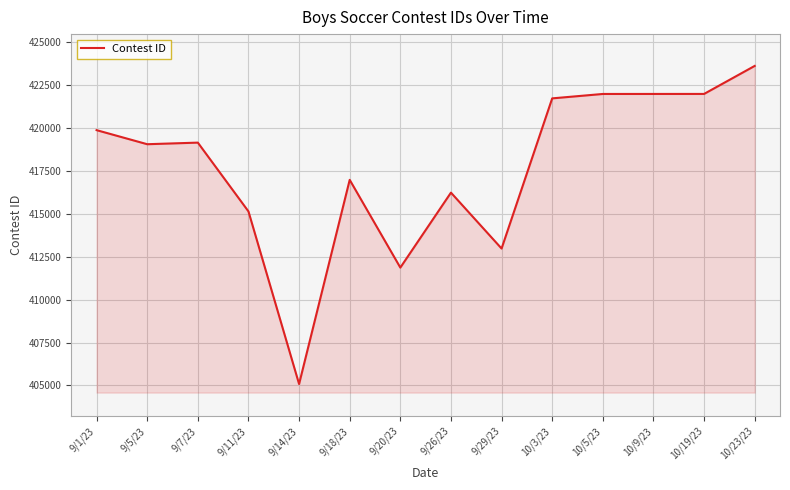

What is the difference between the values at 9/7/23 and 9/11/23?

4012